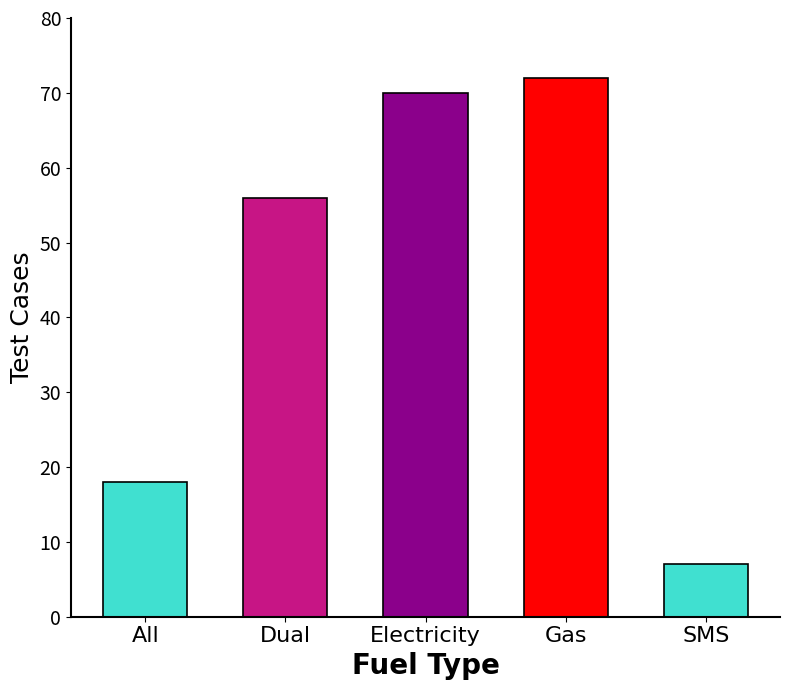

Which label corresponds to the smallest value in the chart?

SMS